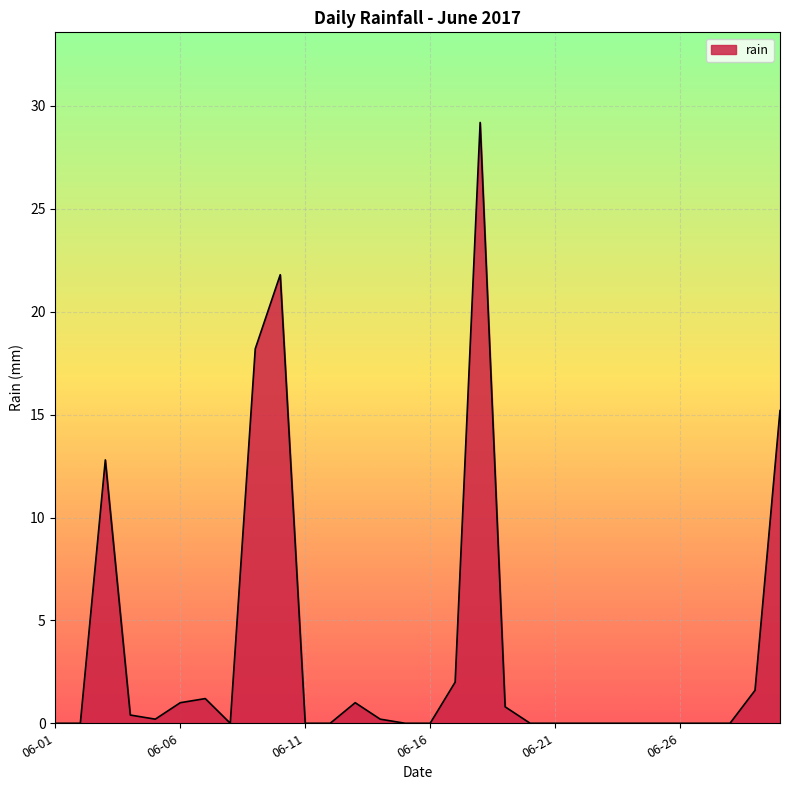

What is the difference between the maximum and minimum values?

29.2